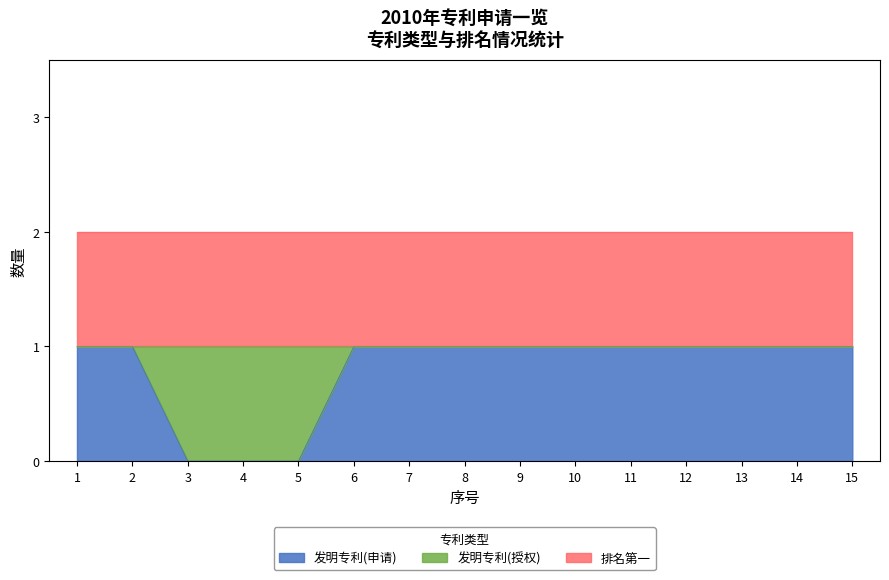

Rank the series by their average value, from highest to lowest.

排名第一, 申请, 授权